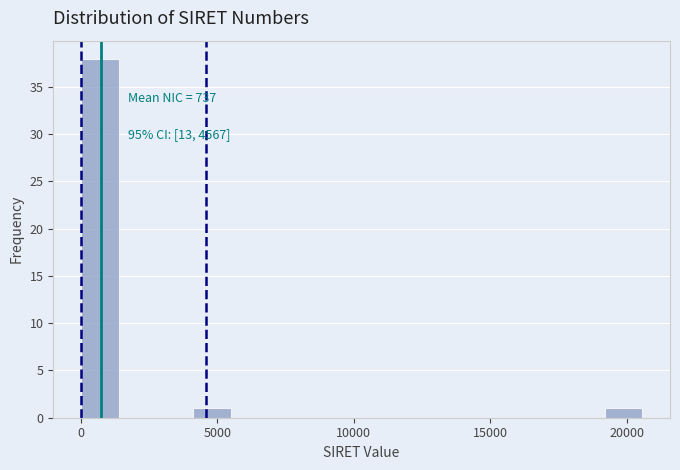

Around what value on the x-axis is the tallest bar? Give the approximate position of its centre, as read against the axis.

500